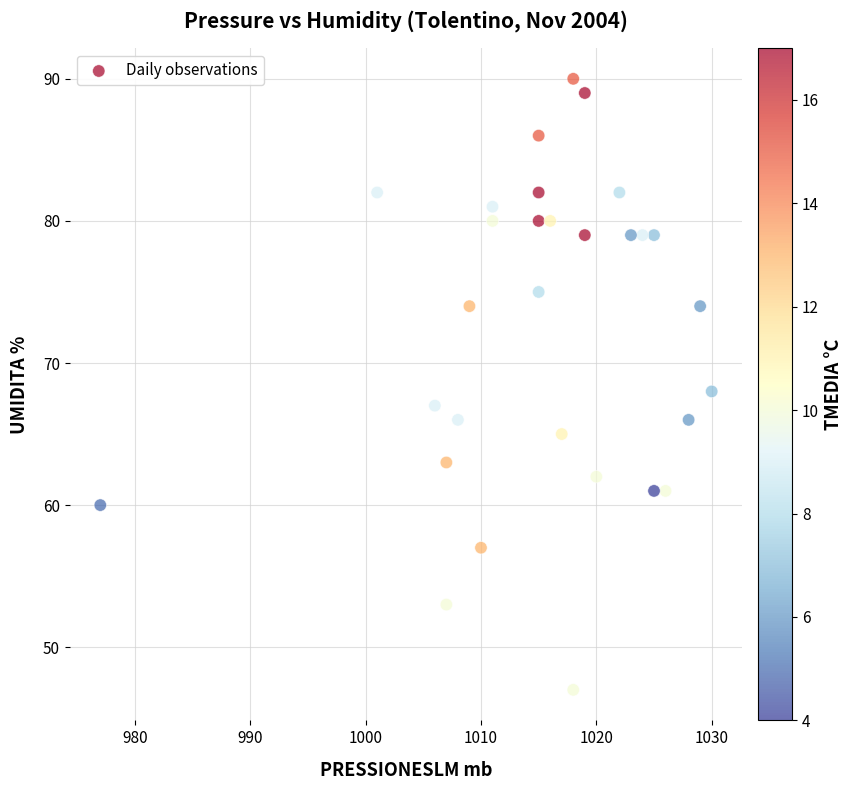

What is the range of Y values (max minus min)?

43